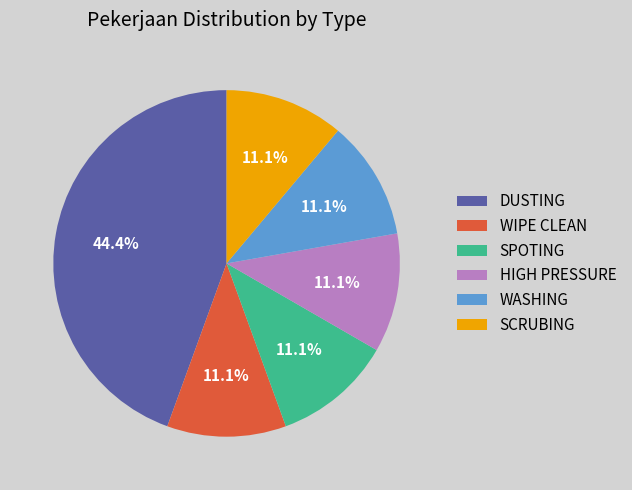

Is there a majority slice in this chart?

No